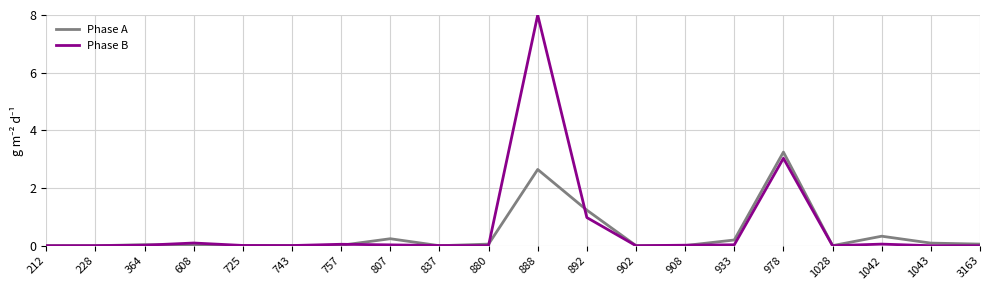

At which label is Phase B closest to 4?

978